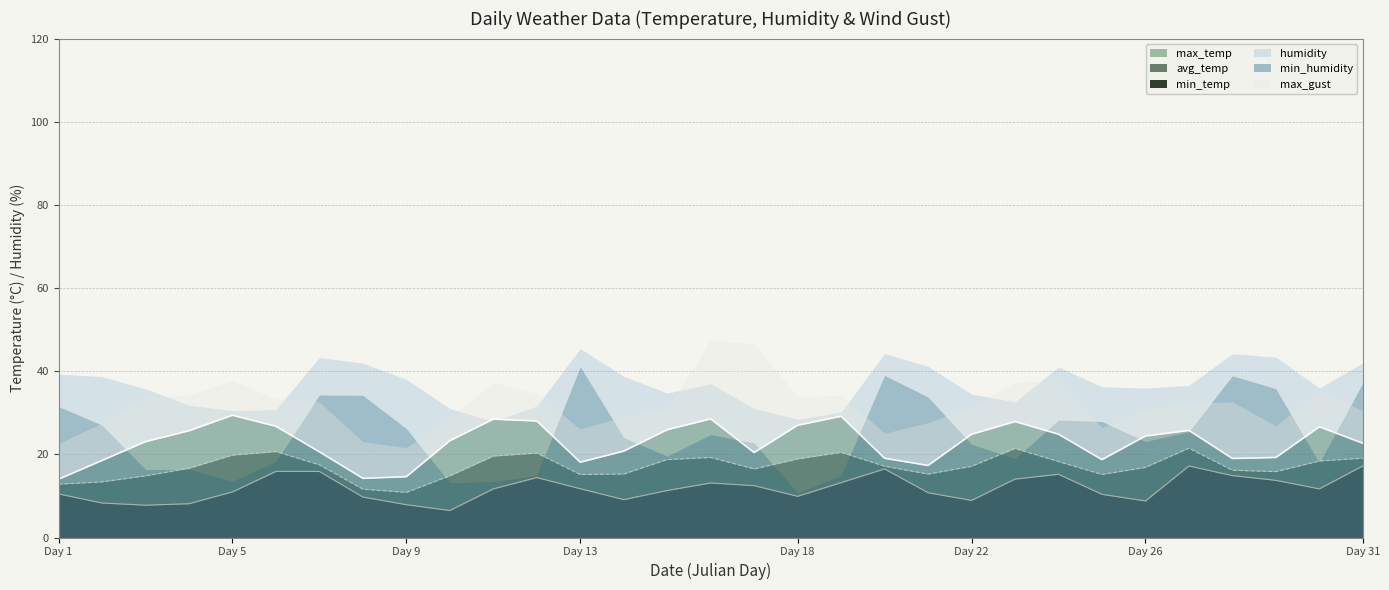

What is the minimum value shown in the chart?

6.5